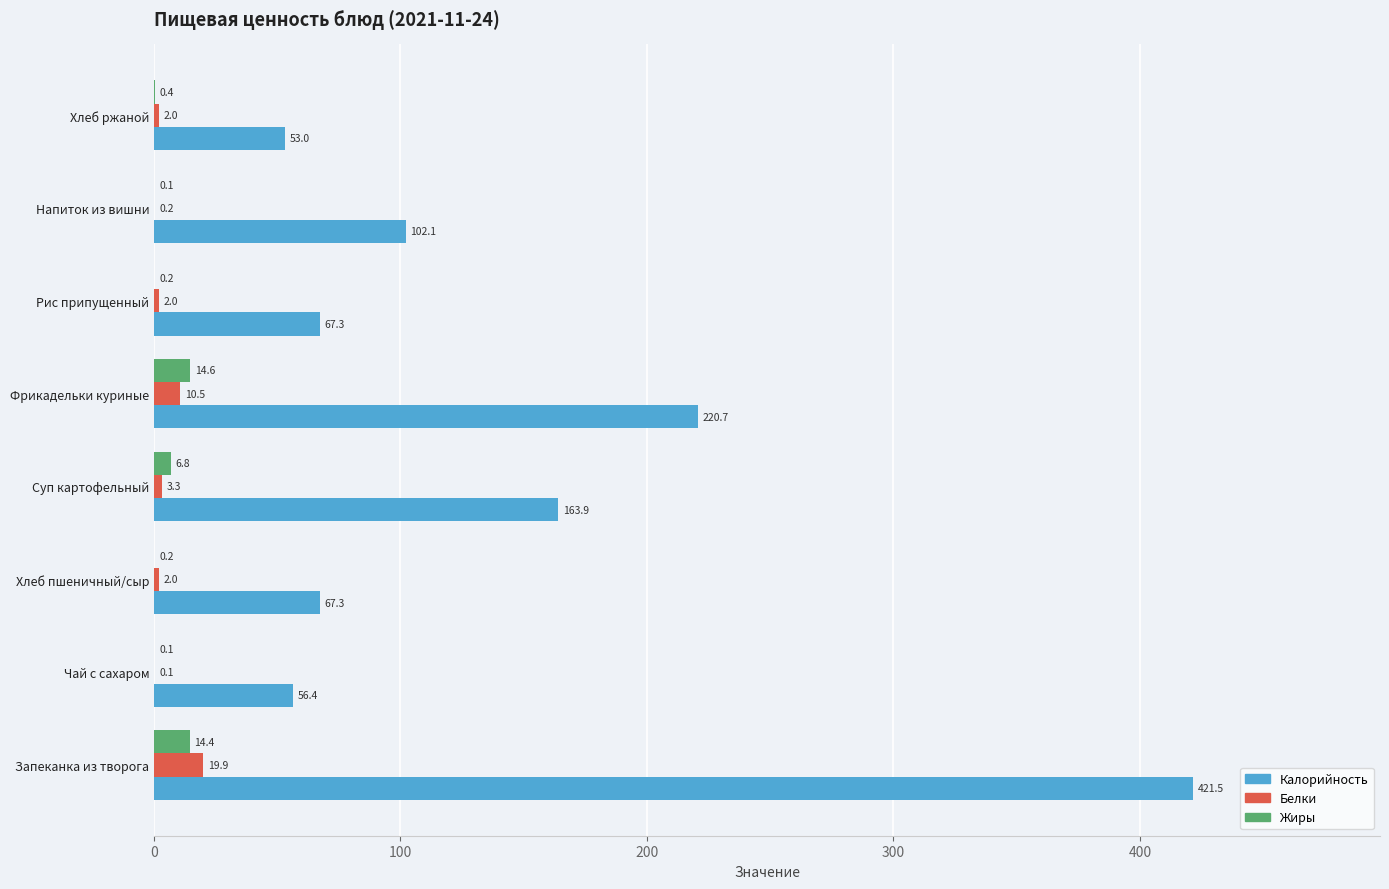

How many categories are shown in the chart?

8